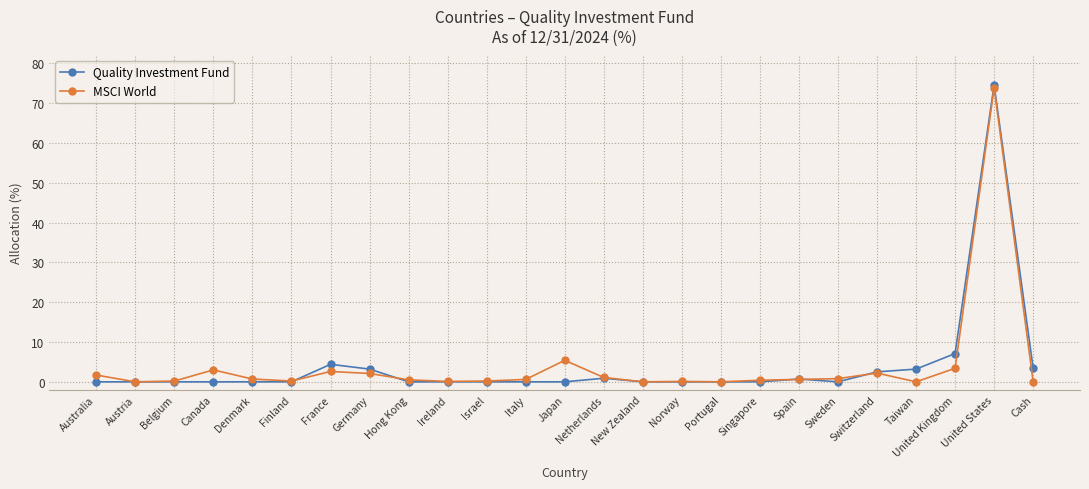

Where is the first local maximum for MSCI World?

Canada